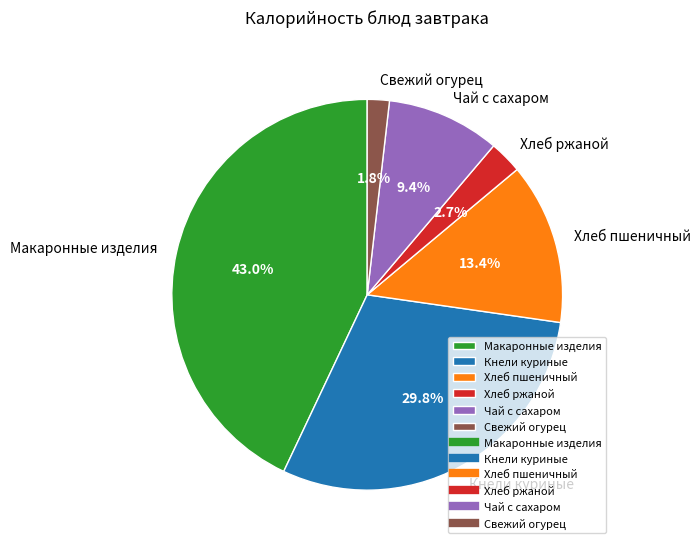

Approximately how many times larger is the value at Кнели куриные compared to Макаронные изделия?

0.7